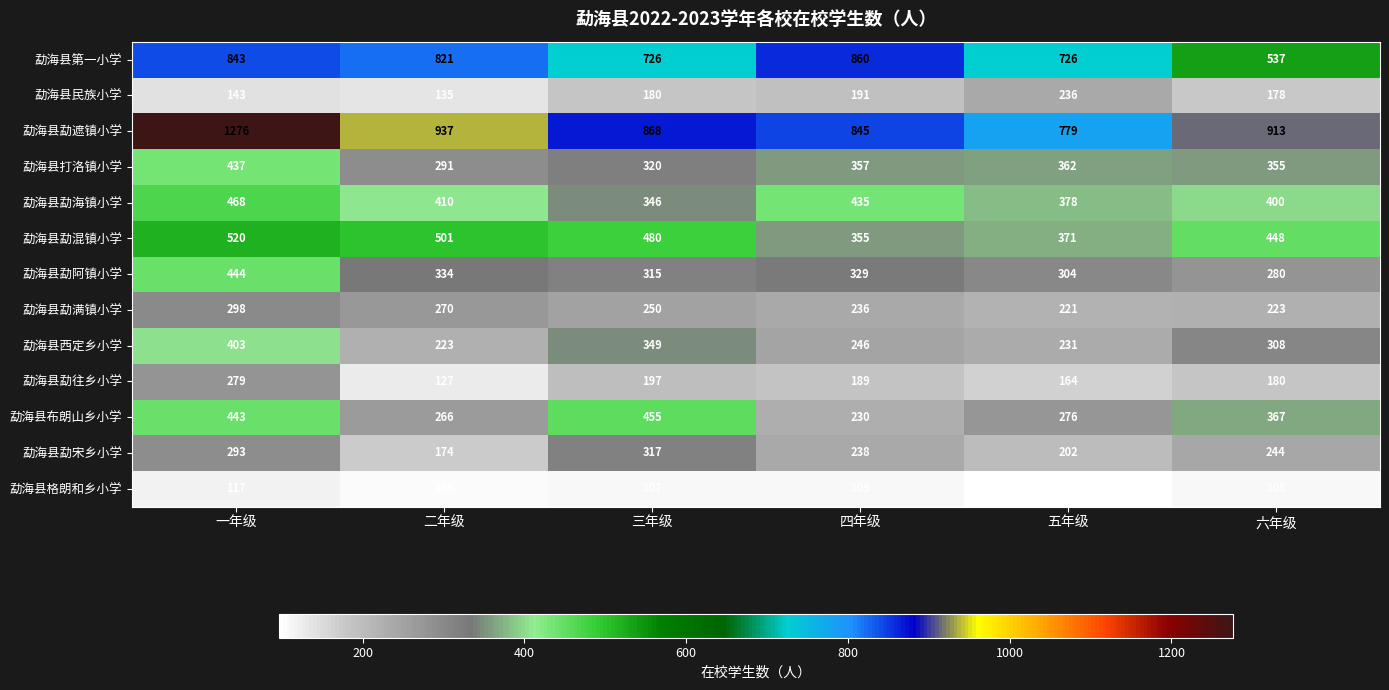

What is the difference between the second highest and minimum values in the 勐海县第一小学 series?

306